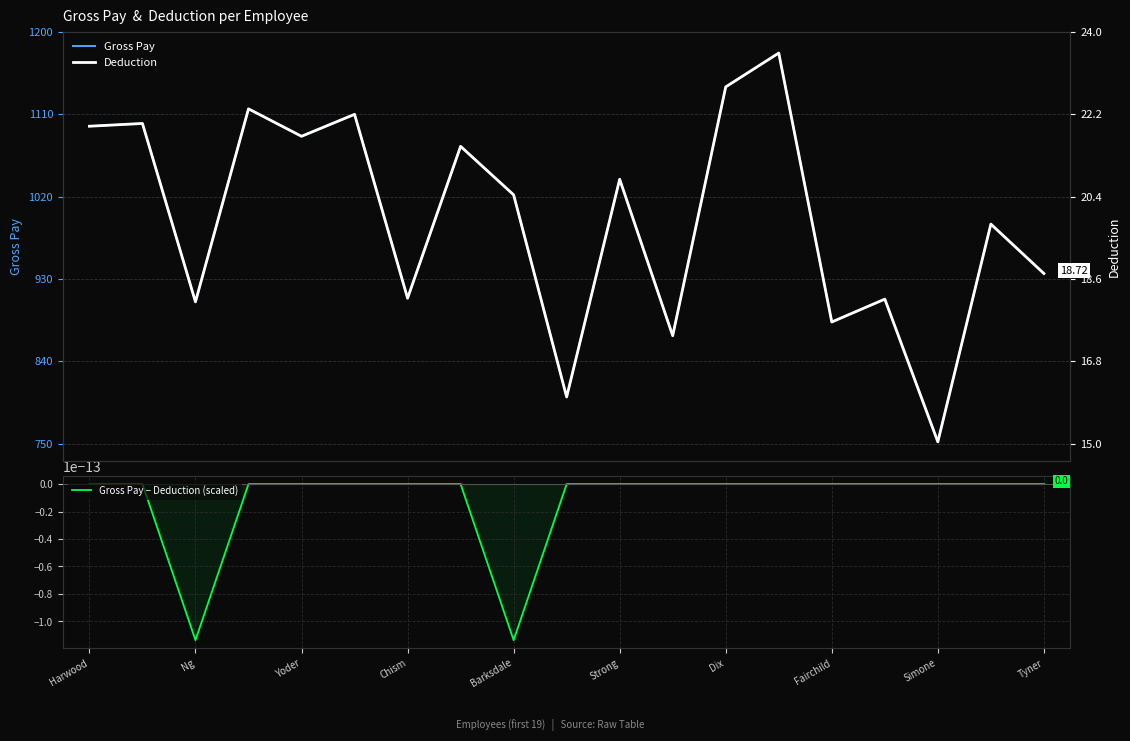

What is the minimum value for Gross Pay?

752